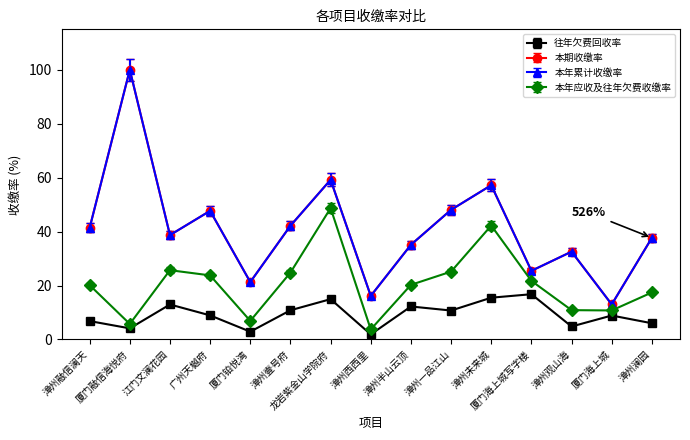

What is the difference between the maximum and minimum values in the 往年欠费回收率 series?

14.9